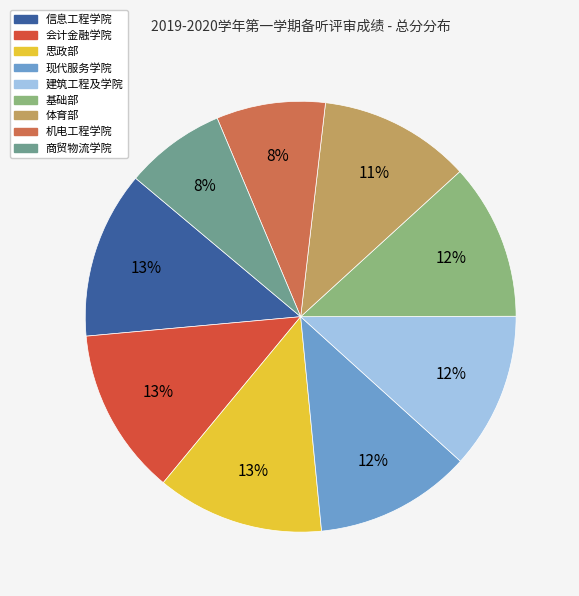

To the nearest percent, what portion does 基础部 represent?

12%